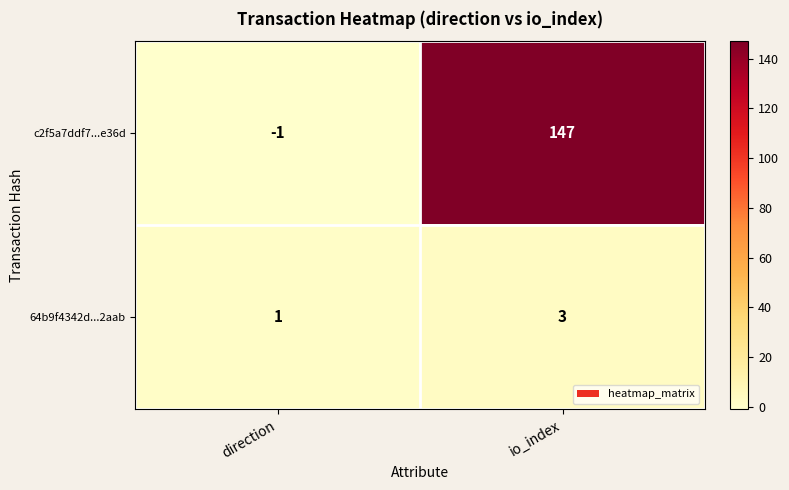

Where is c2f5a7ddf7...e36d nearest to the value 73?

direction